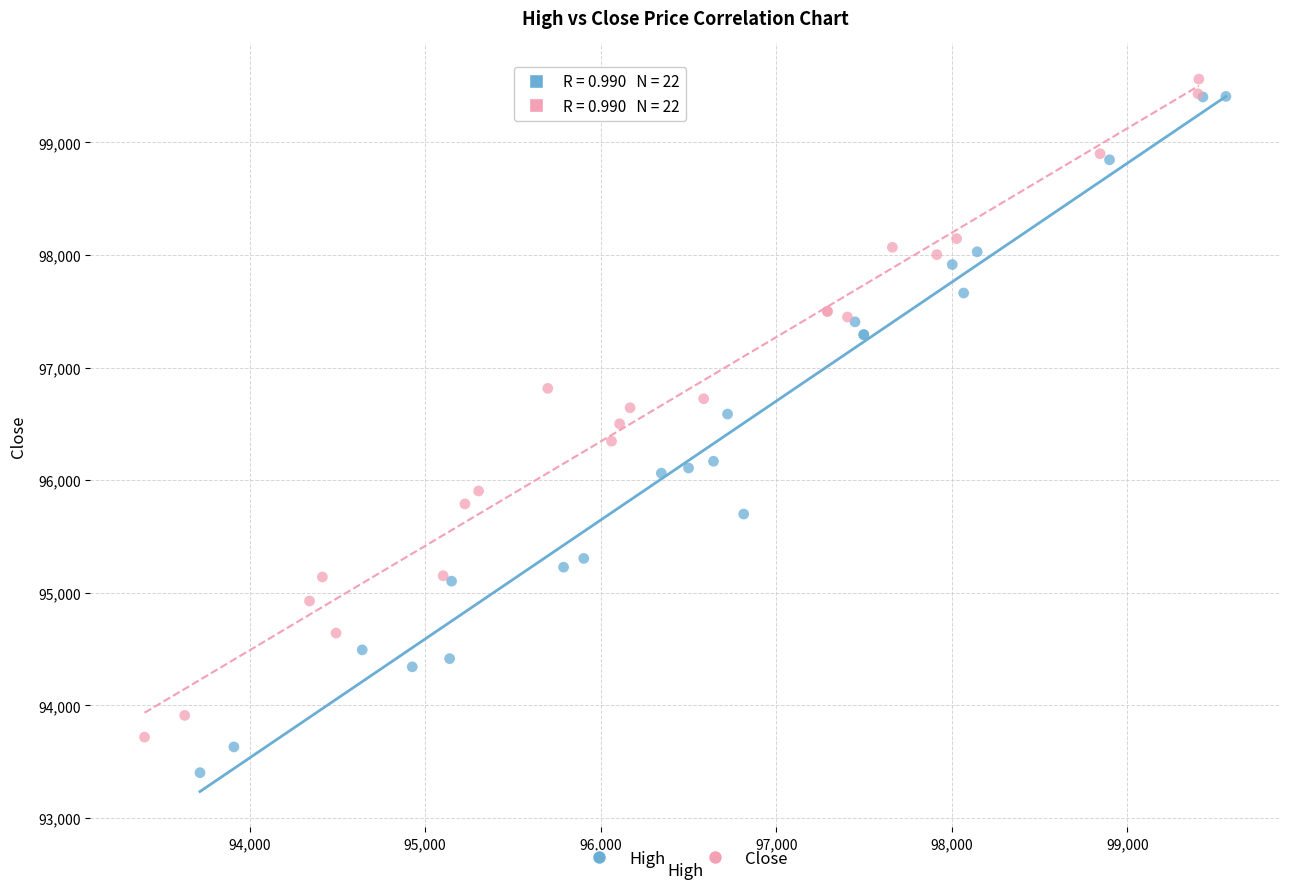

Which series has the largest Y range (max minus min)?

High